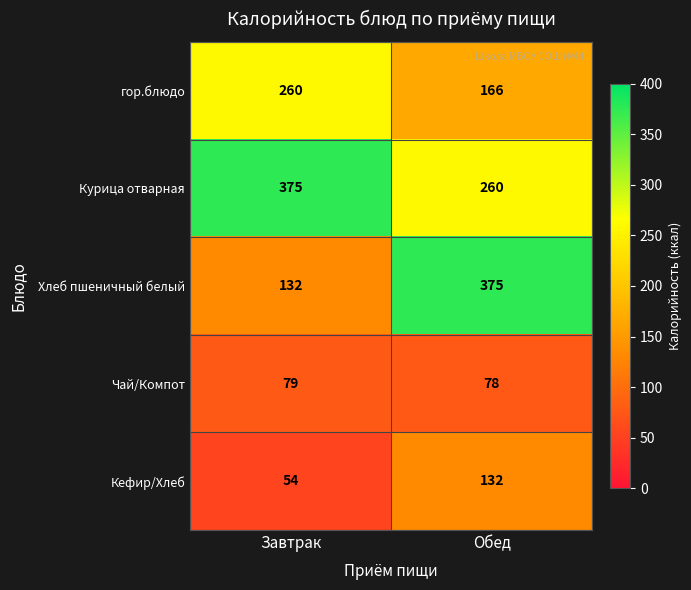

At how many categories does at least one series exceed 282?

2